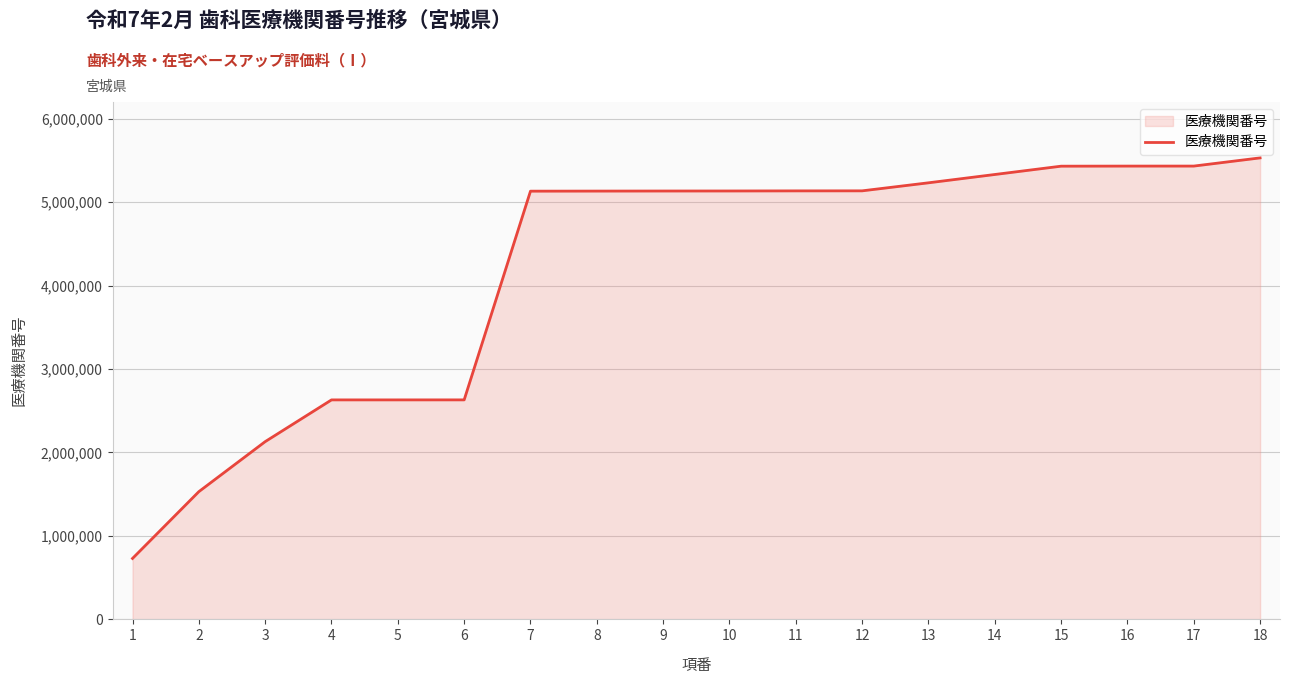

The chart shows a value of 2630242 at 4. True or false?

True